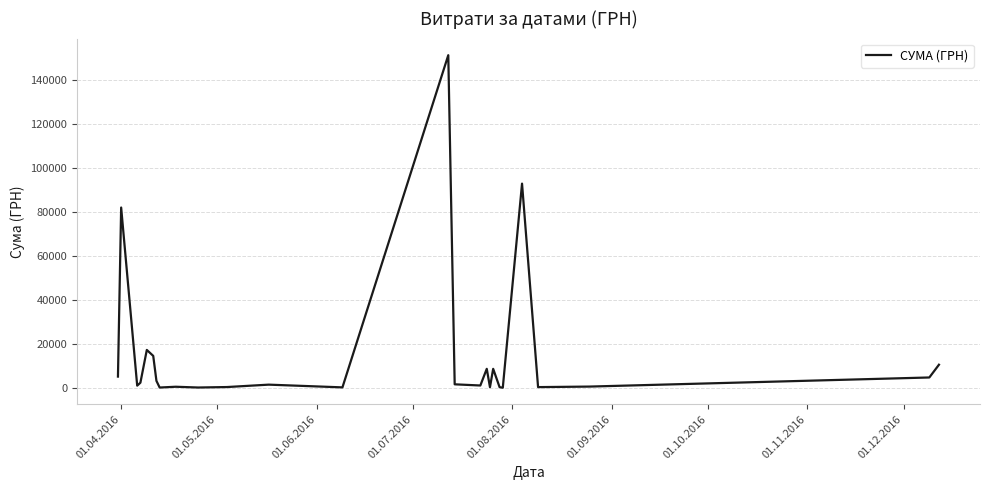

What is the greatest value displayed?

151115.9